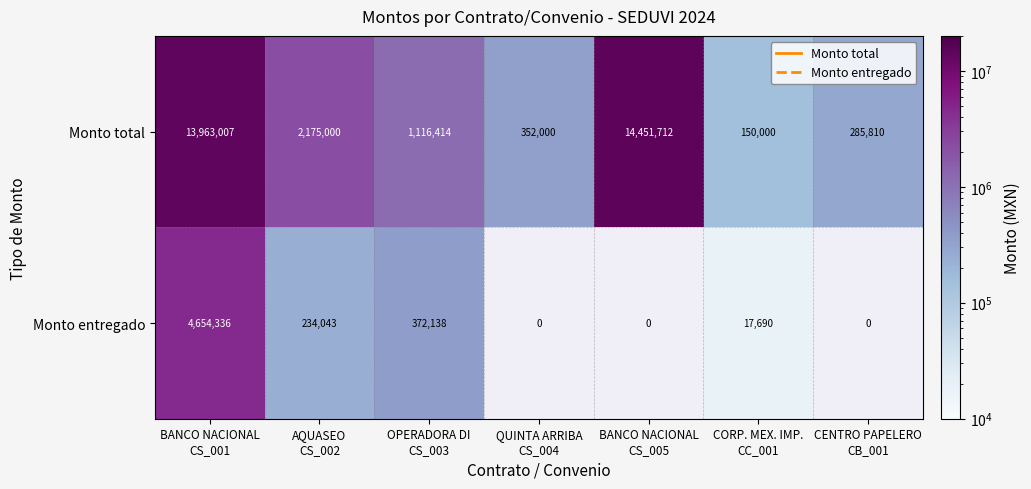

Which category has the lowest value across all series?

CORP. MEX. IMP.
CC_001